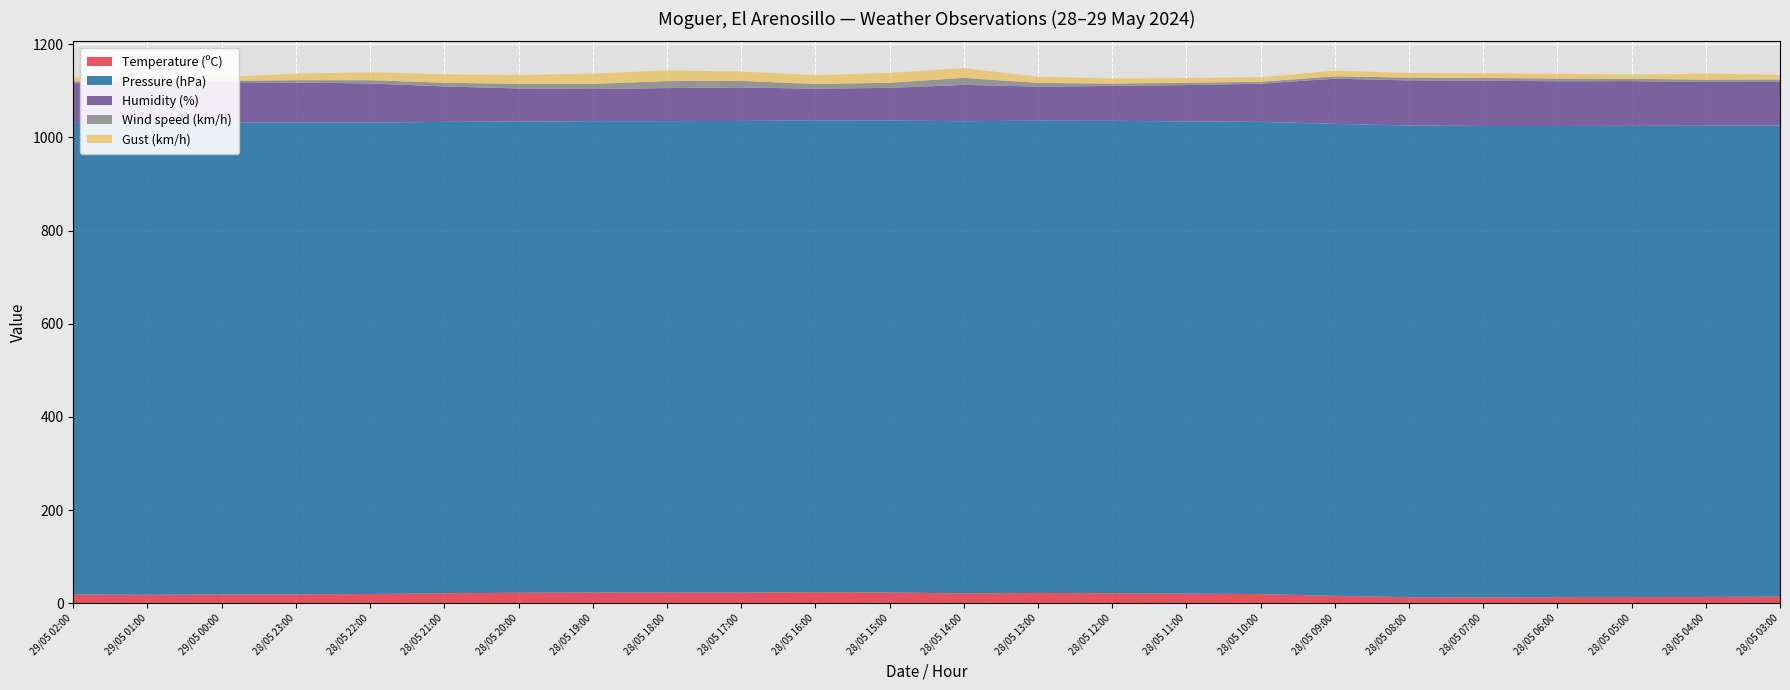

Reading left to right, what are all the values shown in this chart?

Temperature (ºC): 29/05 02:00=18.9	29/05 01:00=18.2	29/05 00:00=18.8	28/05 23:00=19.3	28/05 22:00=19.8	28/05 21:00=21.5	28/05 20:00=22.5	28/05 19:00=23.2	28/05 18:00=22.9	28/05 17:00=23.0	28/05 16:00=23.7	28/05 15:00=23.2	28/05 14:00=21.2	28/05 13:00=22.2	28/05 12:00=21.5	28/05 11:00=20.6	28/05 10:00=19.7	28/05 09:00=15.9	28/05 08:00=13.0	28/05 07:00=12.6	28/05 06:00=13.1	28/05 05:00=13.5	28/05 04:00=13.6	28/05 03:00=14.1
Pressure (hPa): 29/05 02:00=1012.1	29/05 01:00=1012.7	29/05 00:00=1012.7	28/05 23:00=1012.3	28/05 22:00=1011.9	28/05 21:00=1011.7	28/05 20:00=1011.4	28/05 19:00=1011.5	28/05 18:00=1011.9	28/05 17:00=1012.2	28/05 16:00=1012.8	28/05 15:00=1013.0	28/05 14:00=1013.4	28/05 13:00=1013.7	28/05 12:00=1013.9	28/05 11:00=1013.6	28/05 10:00=1013.5	28/05 09:00=1013.1	28/05 08:00=1012.3	28/05 07:00=1011.8	28/05 06:00=1011.3	28/05 05:00=1011.1	28/05 04:00=1011.3	28/05 03:00=1011.1
Humidity (%): 29/05 02:00=85.0	29/05 01:00=87.0	29/05 00:00=87.0	28/05 23:00=86.0	28/05 22:00=84.0	28/05 21:00=76.0	28/05 20:00=71.0	28/05 19:00=69.0	28/05 18:00=71.0	28/05 17:00=72.0	28/05 16:00=68.0	28/05 15:00=70.0	28/05 14:00=78.0	28/05 13:00=73.0	28/05 12:00=75.0	28/05 11:00=78.0	28/05 10:00=82.0	28/05 09:00=97.0	28/05 08:00=97.0	28/05 07:00=97.0	28/05 06:00=96.0	28/05 05:00=96.0	28/05 04:00=94.0	28/05 03:00=94.0
Wind speed (km/h): 29/05 02:00=4.0	29/05 01:00=4.0	29/05 00:00=3.0	28/05 23:00=5.0	28/05 22:00=7.0	28/05 21:00=8.0	28/05 20:00=10.0	28/05 19:00=11.0	28/05 18:00=15.0	28/05 17:00=14.0	28/05 16:00=10.0	28/05 15:00=11.0	28/05 14:00=15.0	28/05 13:00=8.0	28/05 12:00=5.0	28/05 11:00=5.0	28/05 10:00=4.0	28/05 09:00=5.0	28/05 08:00=6.0	28/05 07:00=6.0	28/05 06:00=6.0	28/05 05:00=5.0	28/05 04:00=5.0	28/05 03:00=5.0
Gust (km/h): 29/05 02:00=9.0	29/05 01:00=5.0	29/05 00:00=8.0	28/05 23:00=14.0	28/05 22:00=17.0	28/05 21:00=18.0	28/05 20:00=19.0	28/05 19:00=22.0	28/05 18:00=23.0	28/05 17:00=20.0	28/05 16:00=19.0	28/05 15:00=21.0	28/05 14:00=21.0	28/05 13:00=13.0	28/05 12:00=11.0	28/05 11:00=10.0	28/05 10:00=10.0	28/05 09:00=12.0	28/05 08:00=10.0	28/05 07:00=10.0	28/05 06:00=10.0	28/05 05:00=9.0	28/05 04:00=13.0	28/05 03:00=10.0